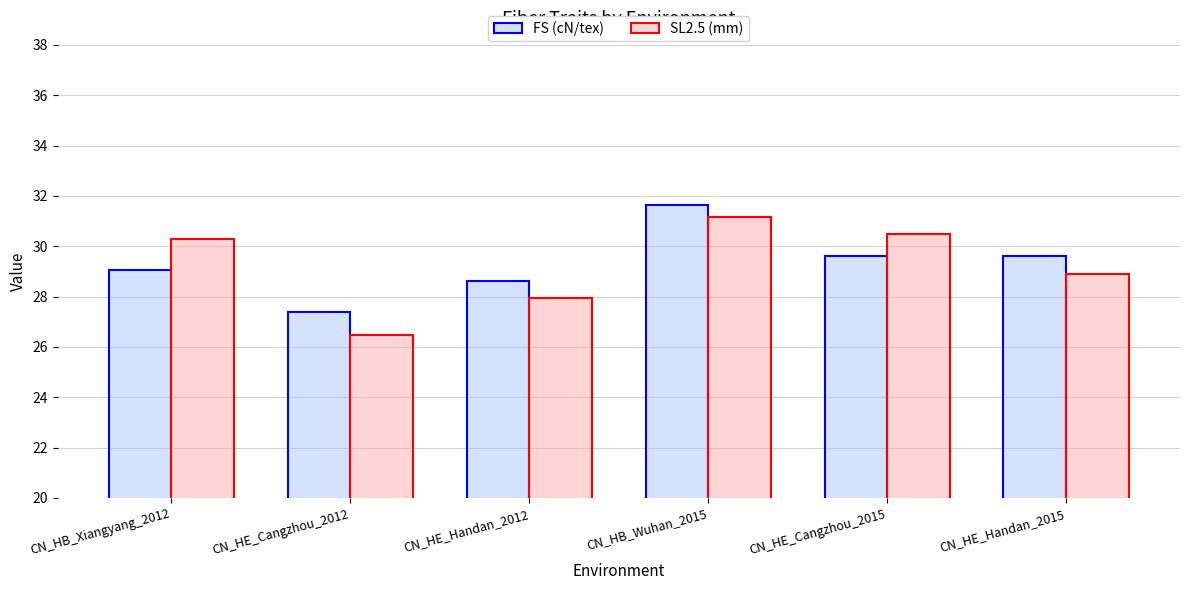

Rank the series at CN_HB_Xiangyang_2012 from highest to lowest value.

SL2.5 (mm), FS (cN/tex)